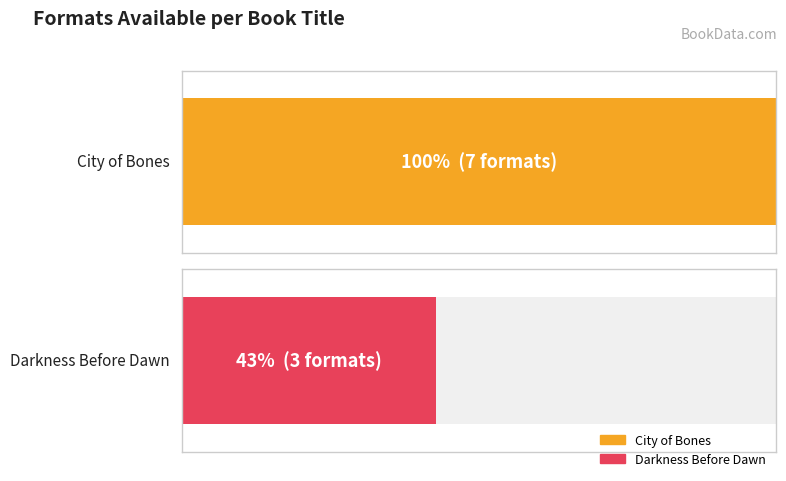

What position from the left is Darkness Before Dawn?

2